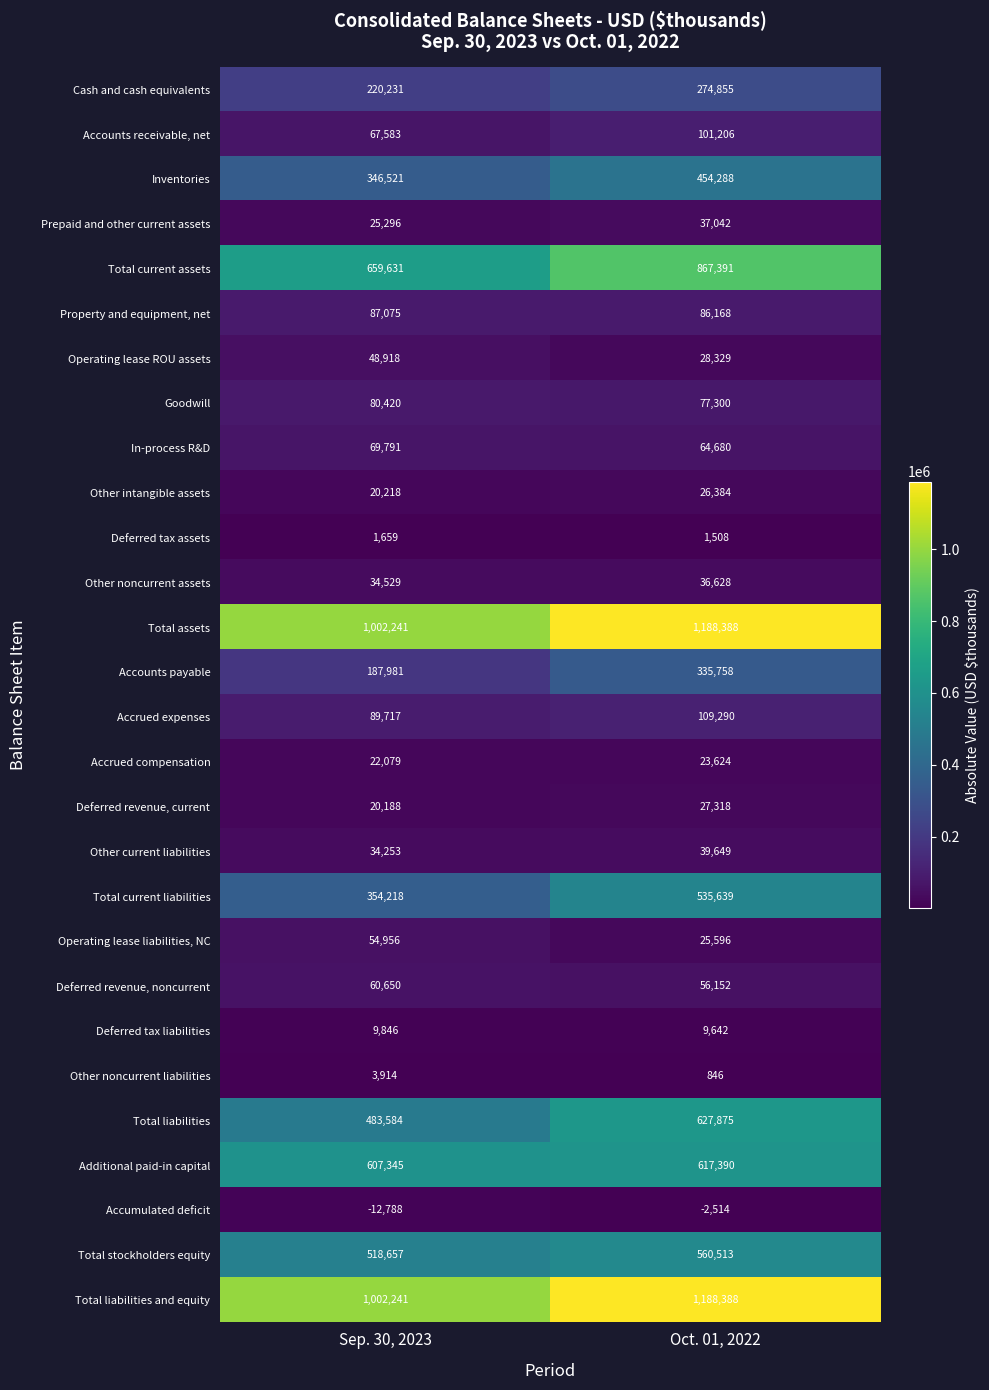

Where is In-process R&D nearest to the value 67235?

Oct. 01, 2022